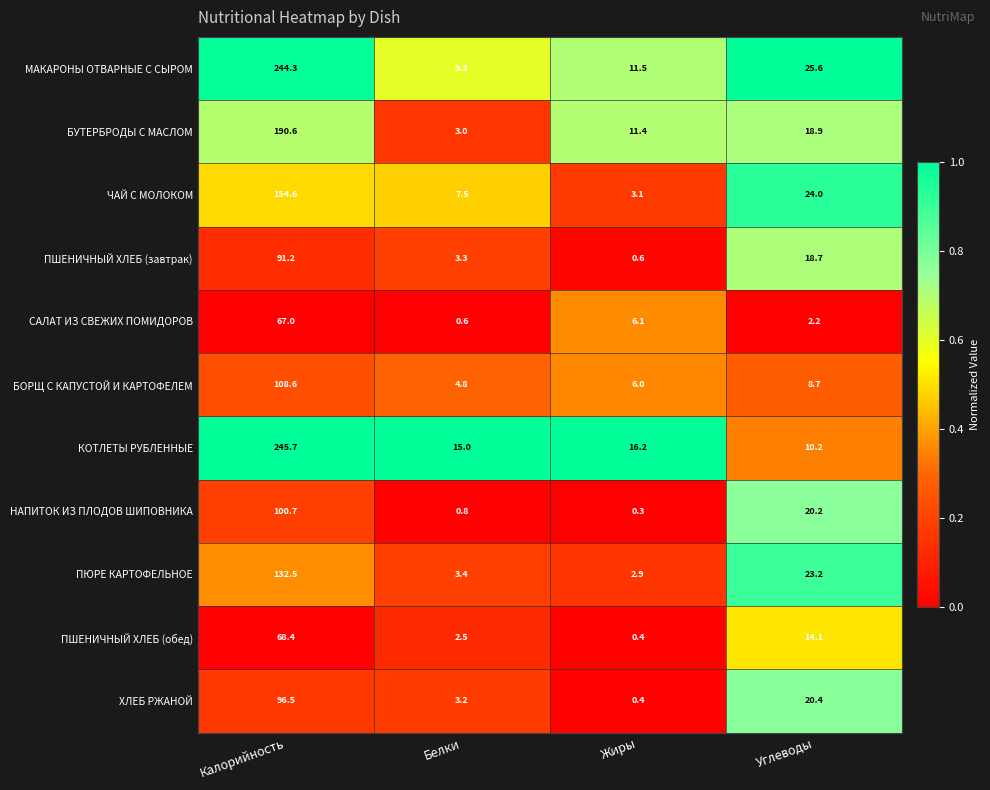

Read the ЧАЙ С МОЛОКОМ value at Калорийность.

154.6